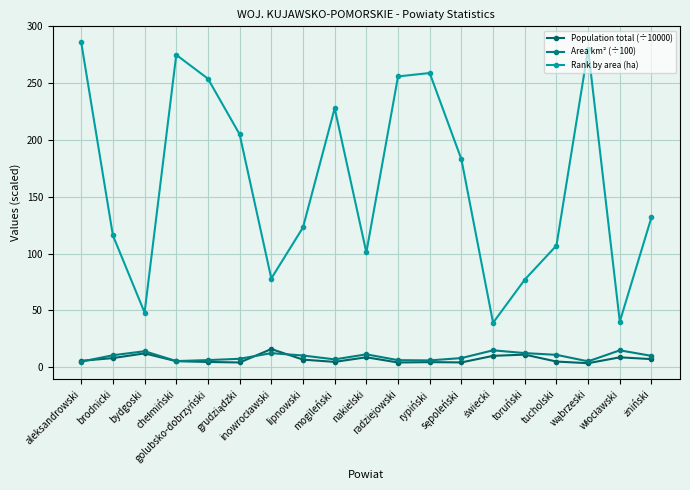

Where does the Area km² (÷100) series first go above 9?

brodnicki